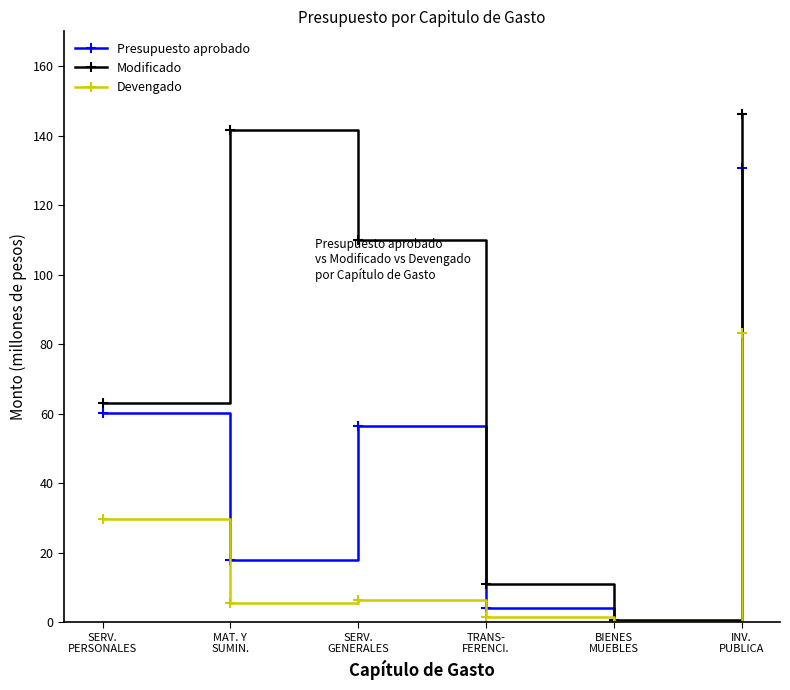

Which series changed the most between MAT. Y
SUMIN. and INV.
PUBLICA?

Presupuesto aprobado